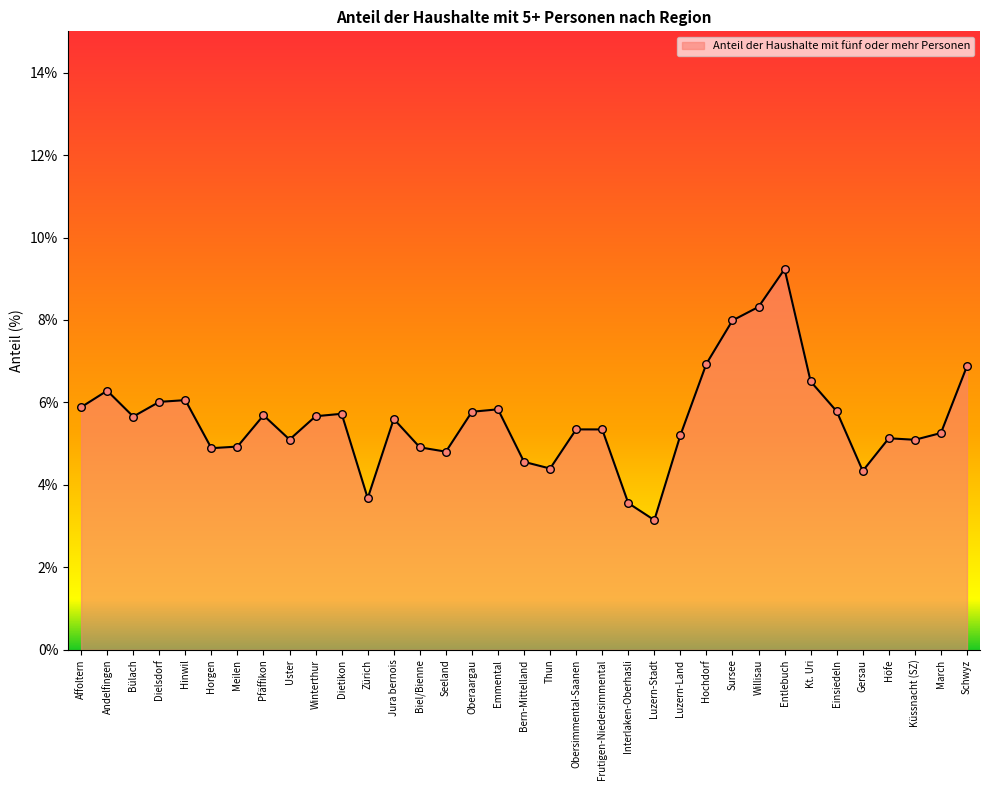

What is the ratio of the value at Hinwil to the value at Dielsdorf?

1.0